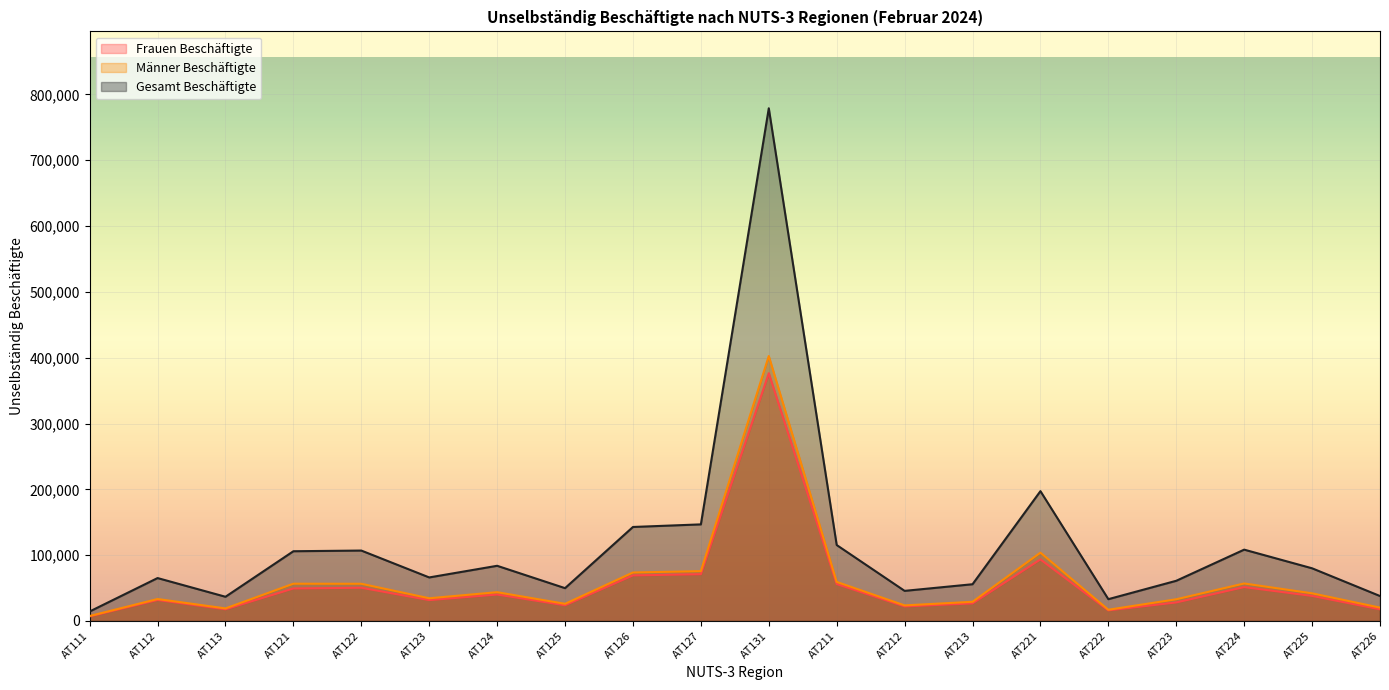

What is the difference between the maximum and minimum values in the Männer Beschäftigte series?

395059